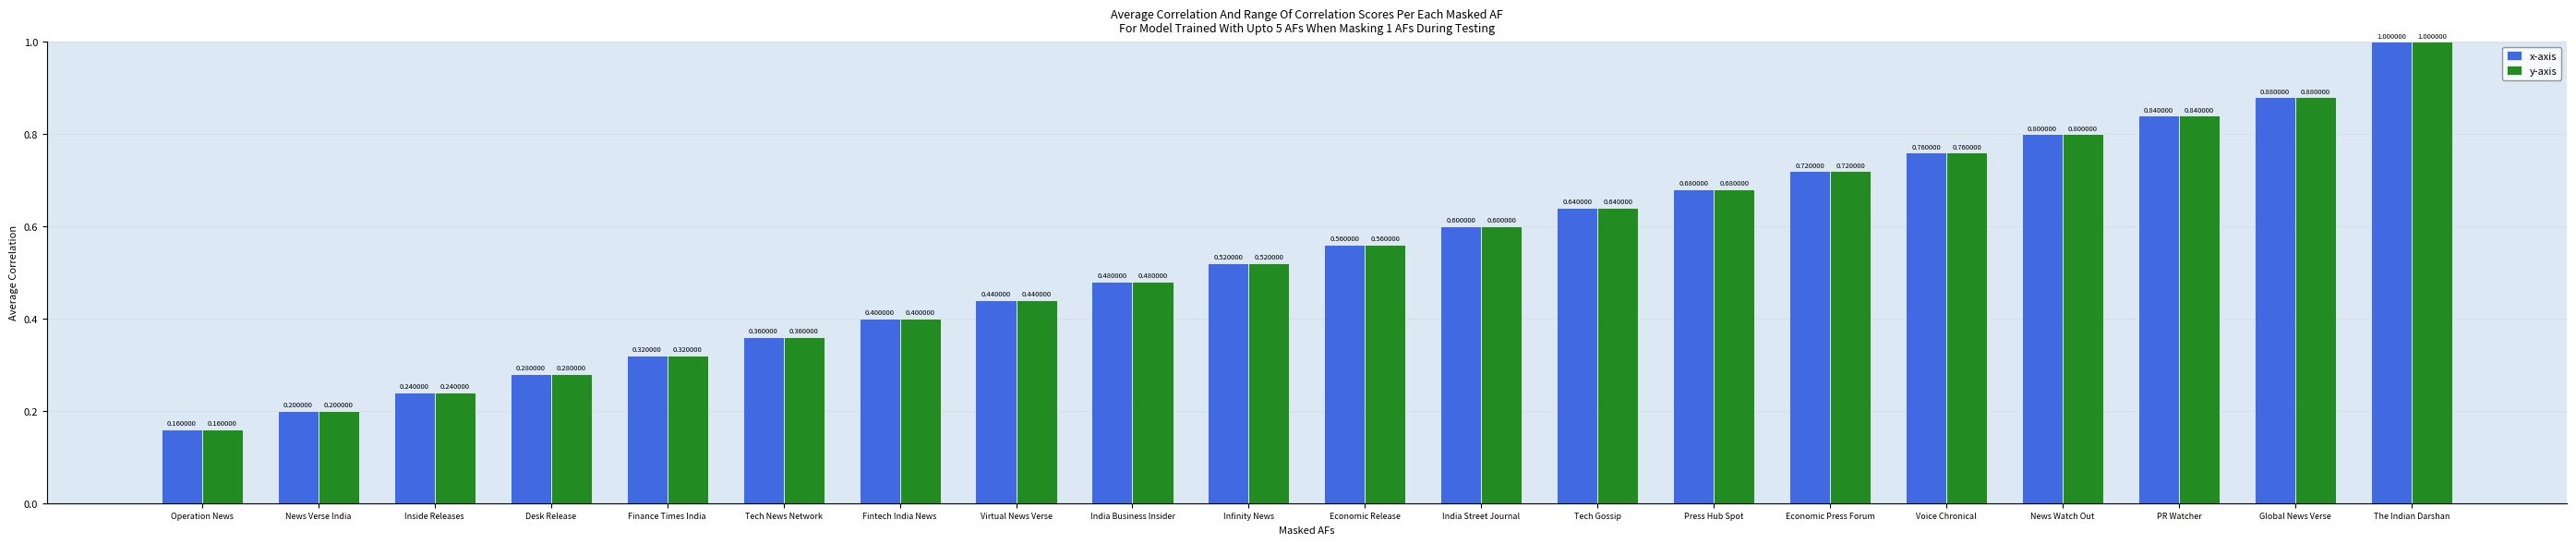

What is the sum of all x-axis values?

10.9